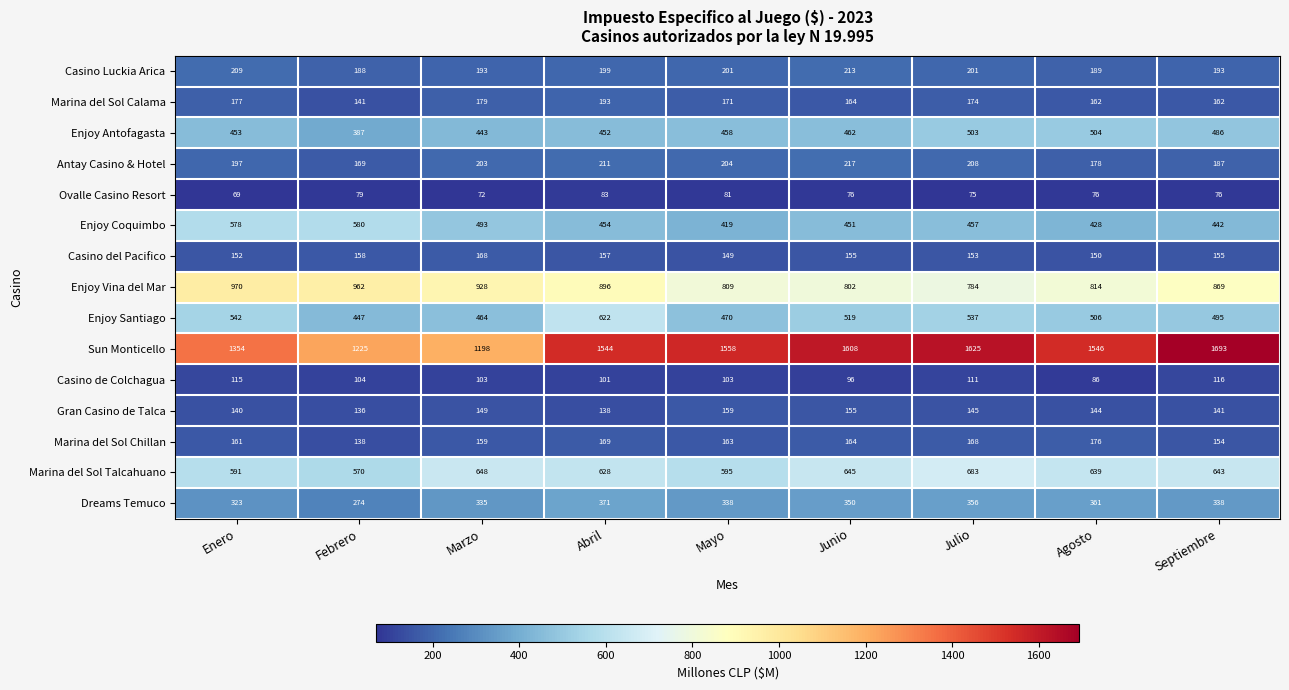

At which label does Marina del Sol Calama first exceed 171?

Enero